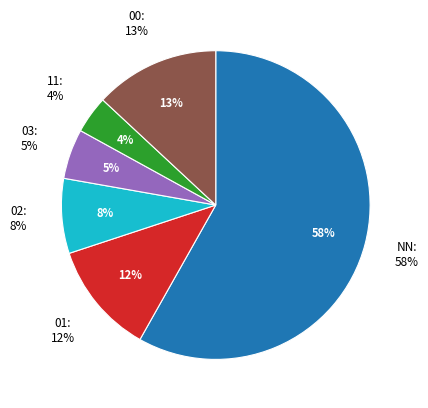

Count the number of slices in the pie.

6